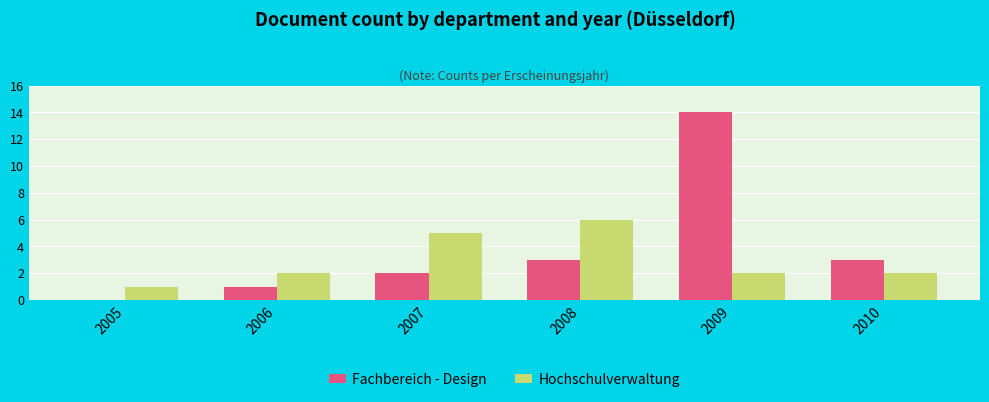

How many groups of bars are there?

6